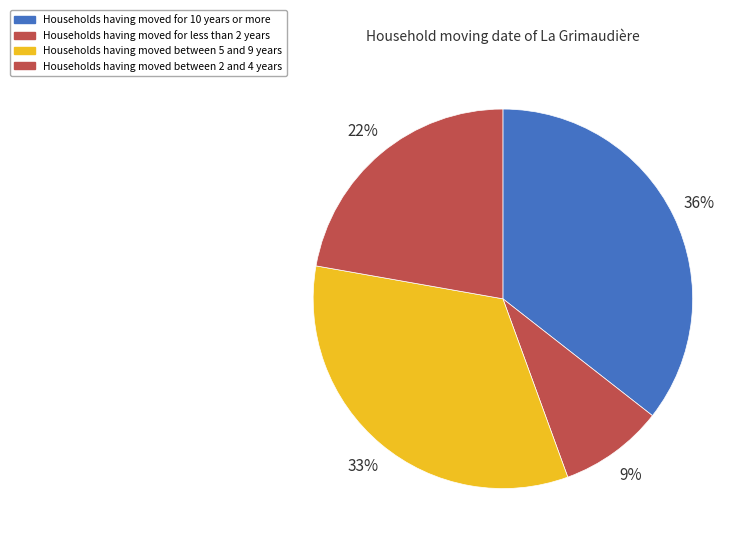

Rank the categories by value from highest to lowest.

Households having moved for 10 years or more, Households having moved between 5 and 9 years, Households having moved between 2 and 4 years, Households having moved for less than 2 years